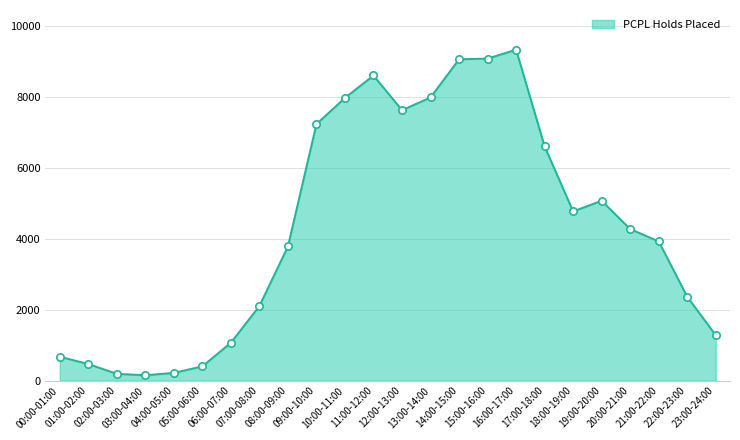

Which has a higher value, 19:00-20:00 or 10:00-11:00?

10:00-11:00